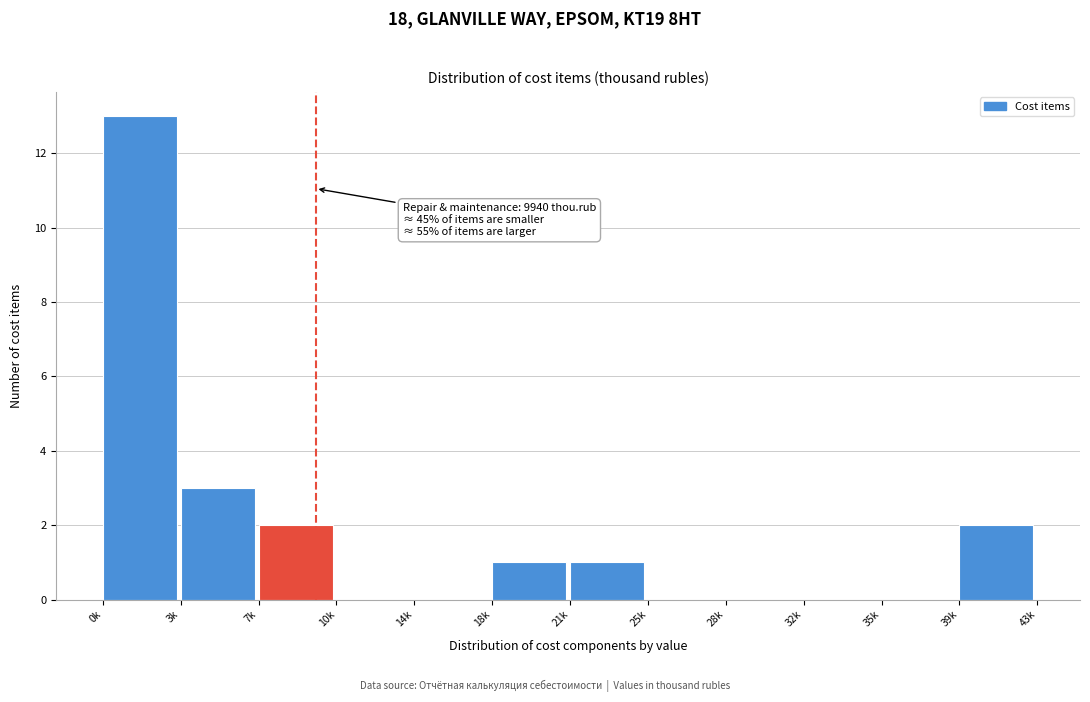

Reading left to right, list all the values displayed in this chart.

0k=13	3k=3	7k=2	10k=0	14k=0	18k=1	21k=1	25k=0	28k=0	32k=0	35k=0	39k=2